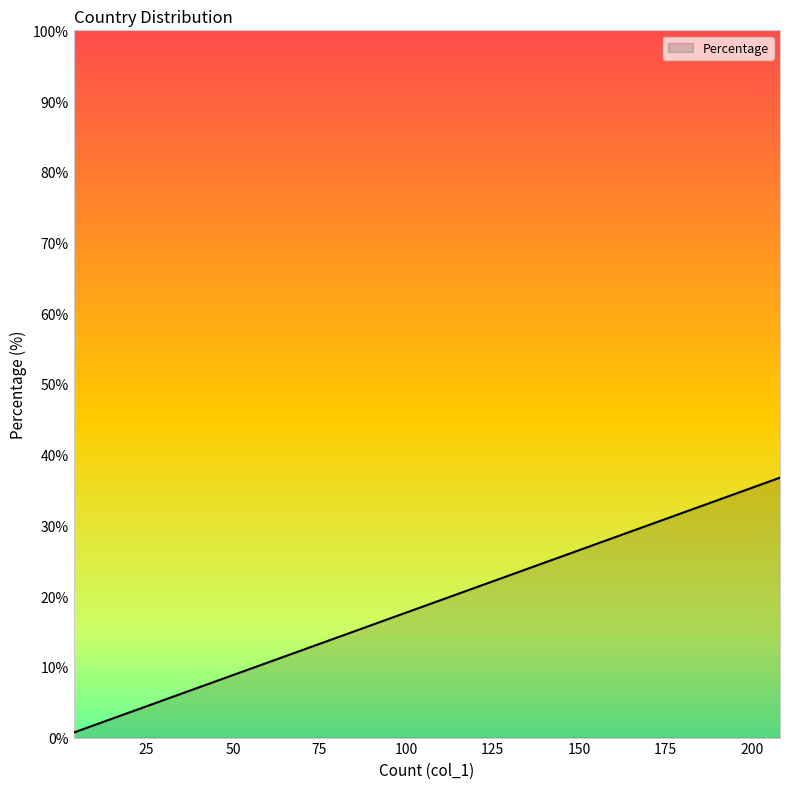

Count the number of categories in the chart.

20